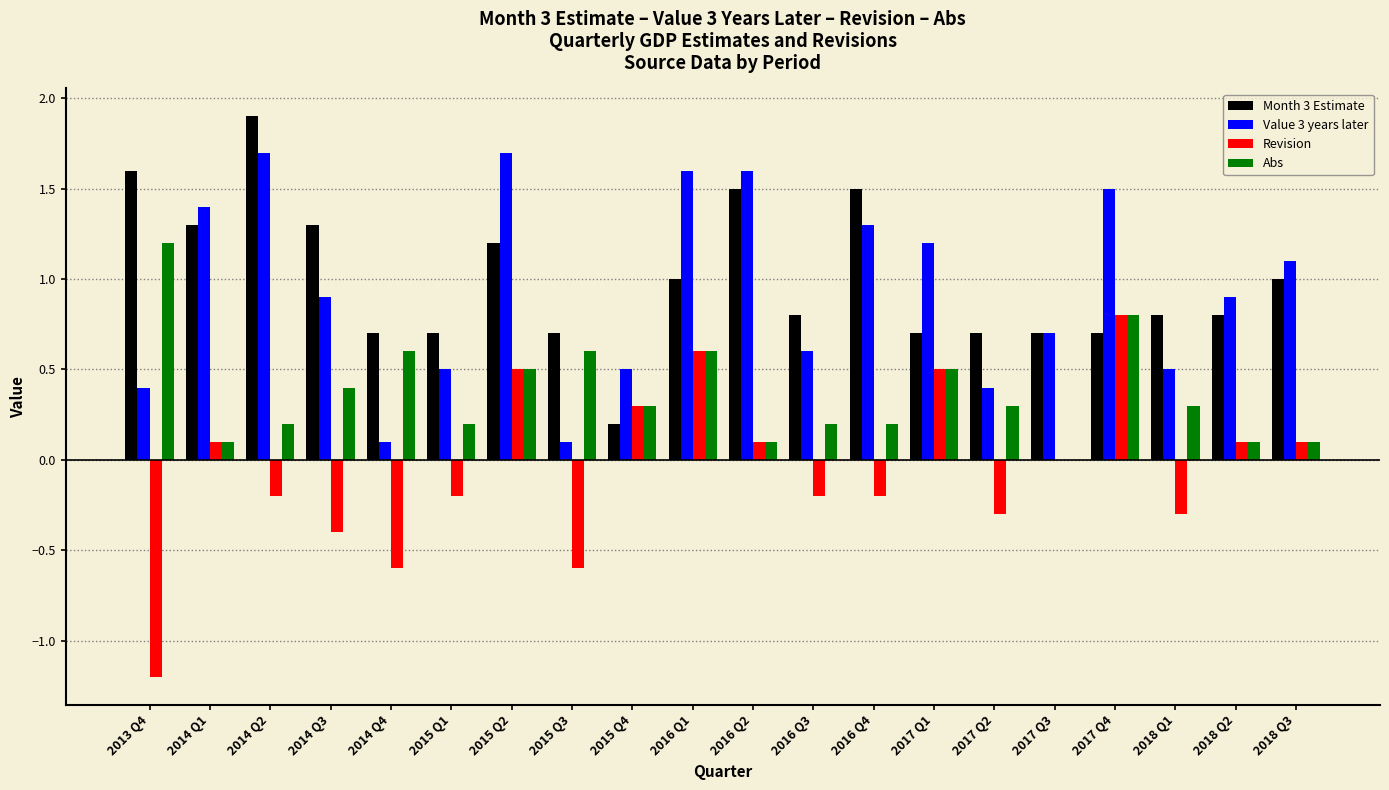

Reading left to right, transcribe all the data shown in this chart.

Month 3 Estimate: 2013 Q4=1.6	2014 Q1=1.3	2014 Q2=1.9	2014 Q3=1.3	2014 Q4=0.7	2015 Q1=0.7	2015 Q2=1.2	2015 Q3=0.7	2015 Q4=0.2	2016 Q1=1.0	2016 Q2=1.5	2016 Q3=0.8	2016 Q4=1.5	2017 Q1=0.7	2017 Q2=0.7	2017 Q3=0.7	2017 Q4=0.7	2018 Q1=0.8	2018 Q2=0.8	2018 Q3=1.0
Value 3 years later: 2013 Q4=0.4	2014 Q1=1.4	2014 Q2=1.7	2014 Q3=0.9	2014 Q4=0.1	2015 Q1=0.5	2015 Q2=1.7	2015 Q3=0.1	2015 Q4=0.5	2016 Q1=1.6	2016 Q2=1.6	2016 Q3=0.6	2016 Q4=1.3	2017 Q1=1.2	2017 Q2=0.4	2017 Q3=0.7	2017 Q4=1.5	2018 Q1=0.5	2018 Q2=0.9	2018 Q3=1.1
Revision: 2013 Q4=-1.2	2014 Q1=0.1	2014 Q2=-0.2	2014 Q3=-0.4	2014 Q4=-0.6	2015 Q1=-0.2	2015 Q2=0.5	2015 Q3=-0.6	2015 Q4=0.3	2016 Q1=0.6	2016 Q2=0.1	2016 Q3=-0.2	2016 Q4=-0.2	2017 Q1=0.5	2017 Q2=-0.3	2017 Q3=0.0	2017 Q4=0.8	2018 Q1=-0.3	2018 Q2=0.1	2018 Q3=0.1
Abs: 2013 Q4=1.2	2014 Q1=0.1	2014 Q2=0.2	2014 Q3=0.4	2014 Q4=0.6	2015 Q1=0.2	2015 Q2=0.5	2015 Q3=0.6	2015 Q4=0.3	2016 Q1=0.6	2016 Q2=0.1	2016 Q3=0.2	2016 Q4=0.2	2017 Q1=0.5	2017 Q2=0.3	2017 Q3=0.0	2017 Q4=0.8	2018 Q1=0.3	2018 Q2=0.1	2018 Q3=0.1